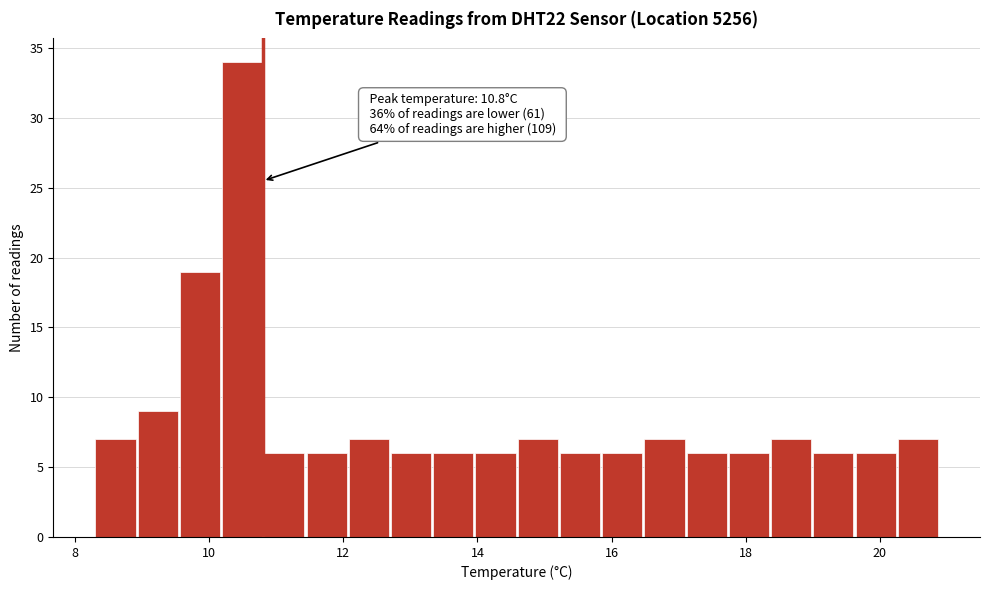

Read against the x-axis, roughly where is the centre of the tallest bar?

10.4